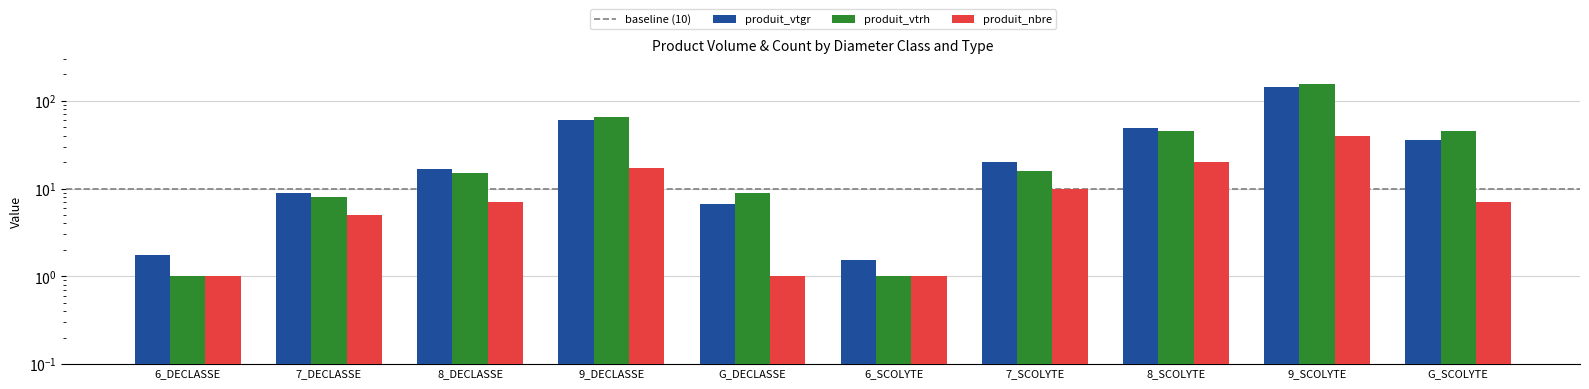

At which category is the sum across all series the highest?

9_SCOLYTE